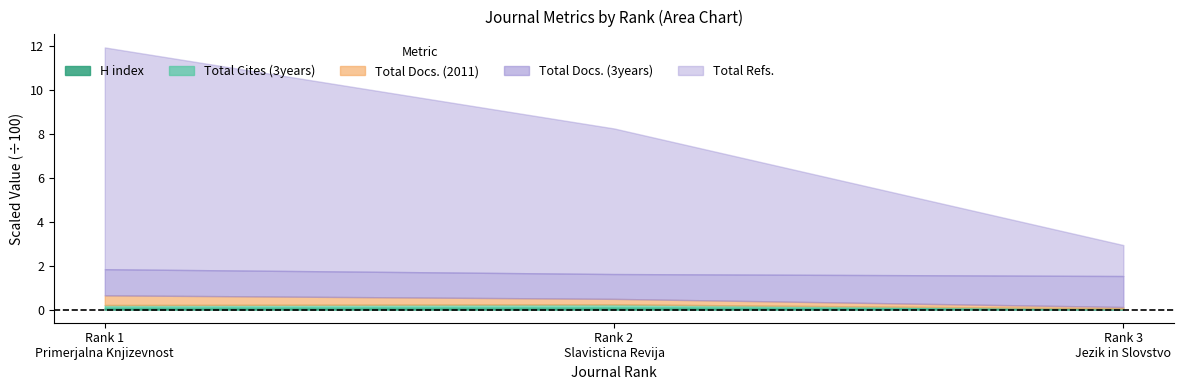

What is the value of the Total Refs. point at the 3rd from the left?

141